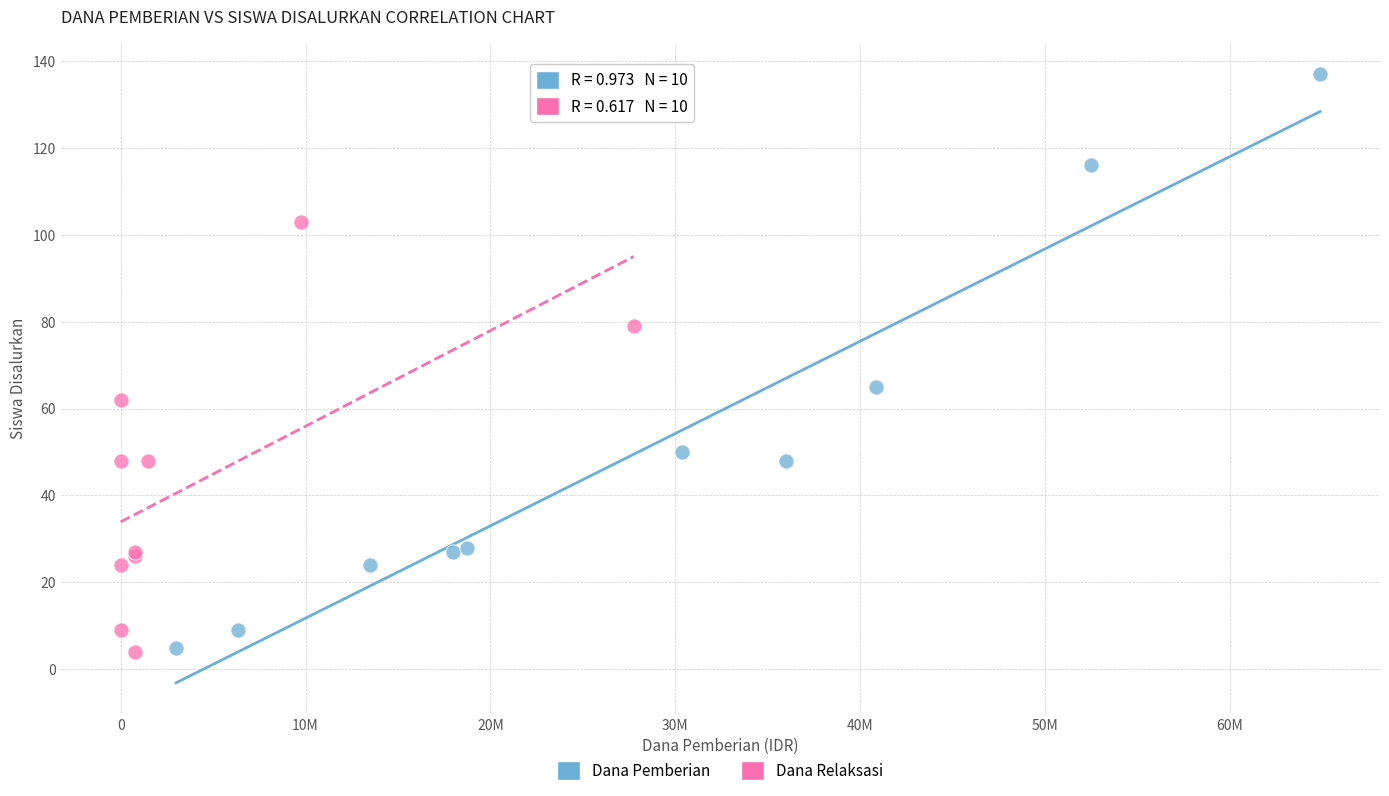

Which series has the widest spread of Y values?

Dana Pemberian